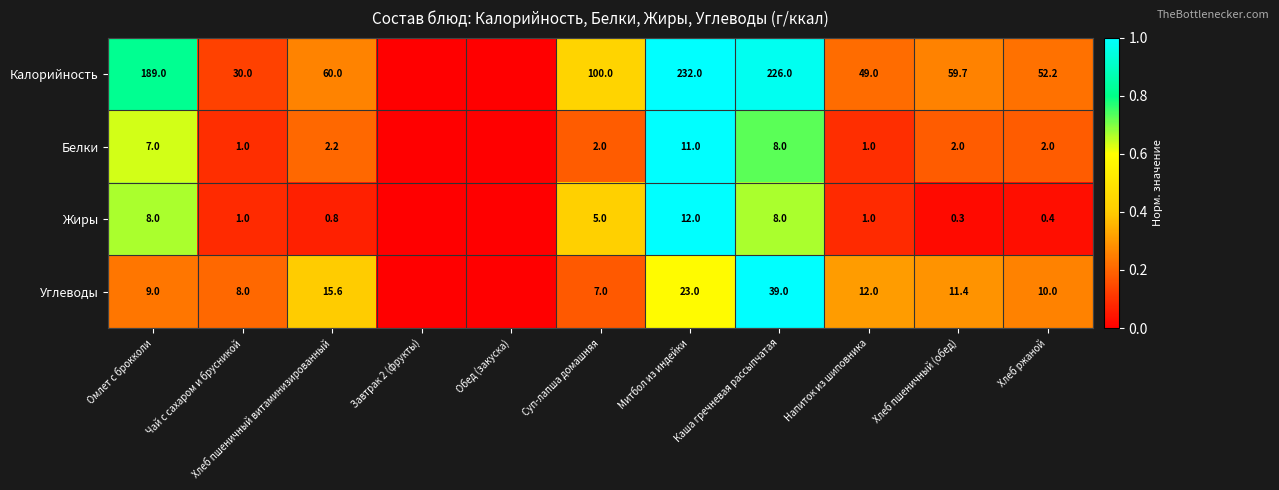

What is the sum of the Жиры values at Напиток из шиповника and Хлеб пшеничный витаминизированный?

1.8